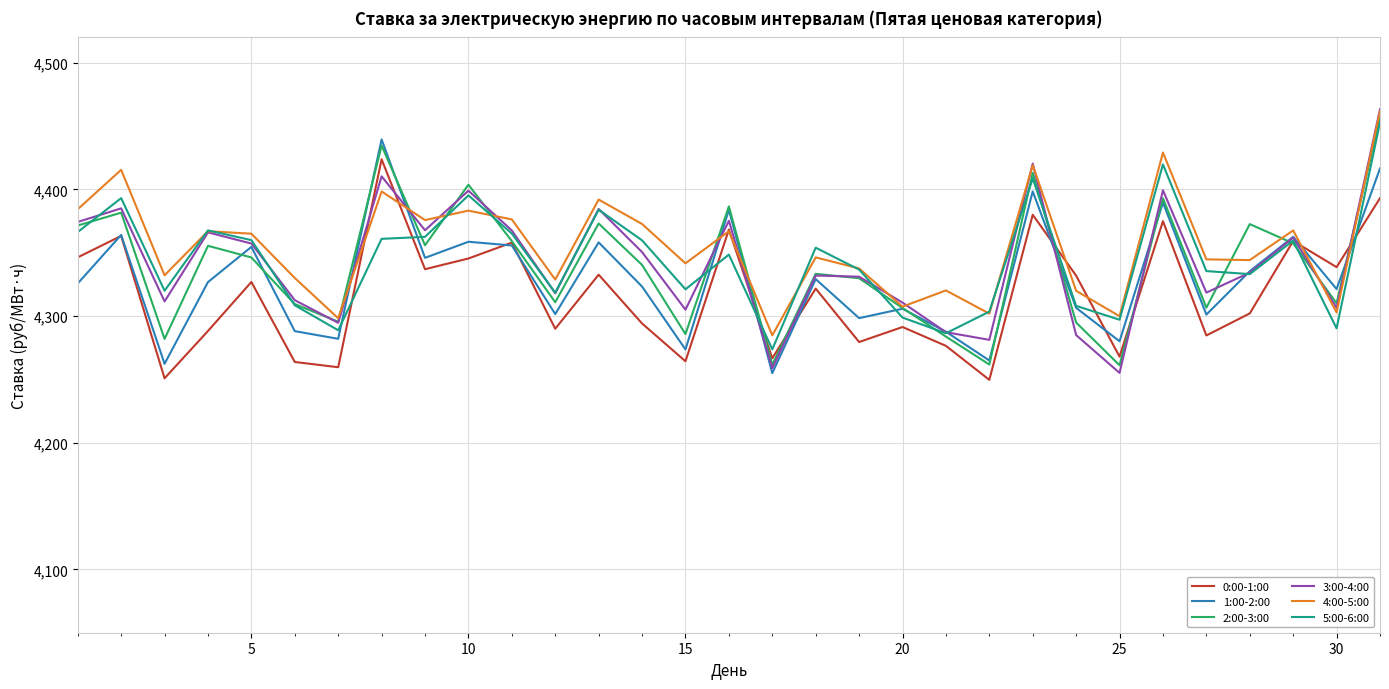

What is the maximum value shown in the chart?

4463.2